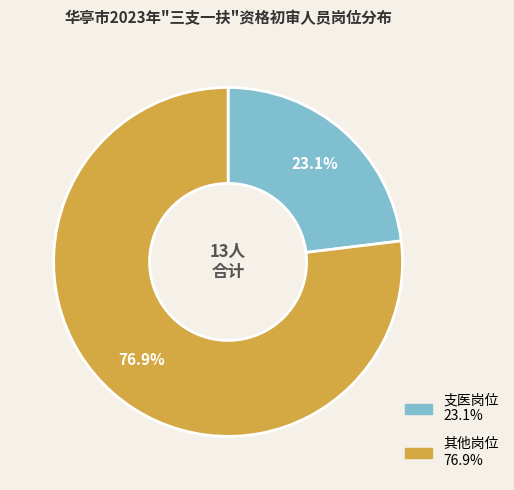

To the nearest percent, what portion does 其他岗位 represent?

77%